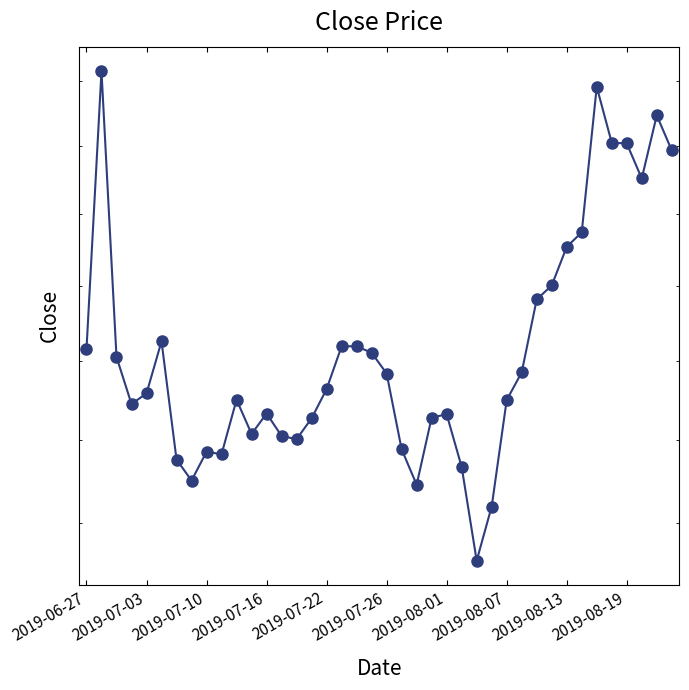

What is the ratio of the value at 14 to the value at 15?

1.0